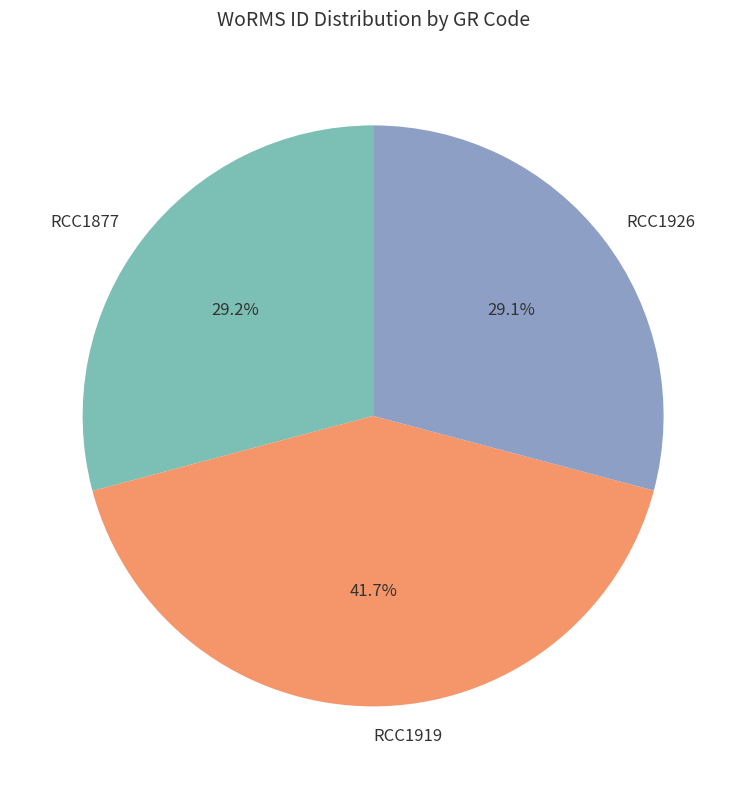

To the nearest percent, what percentage of the pie is RCC1877?

29%